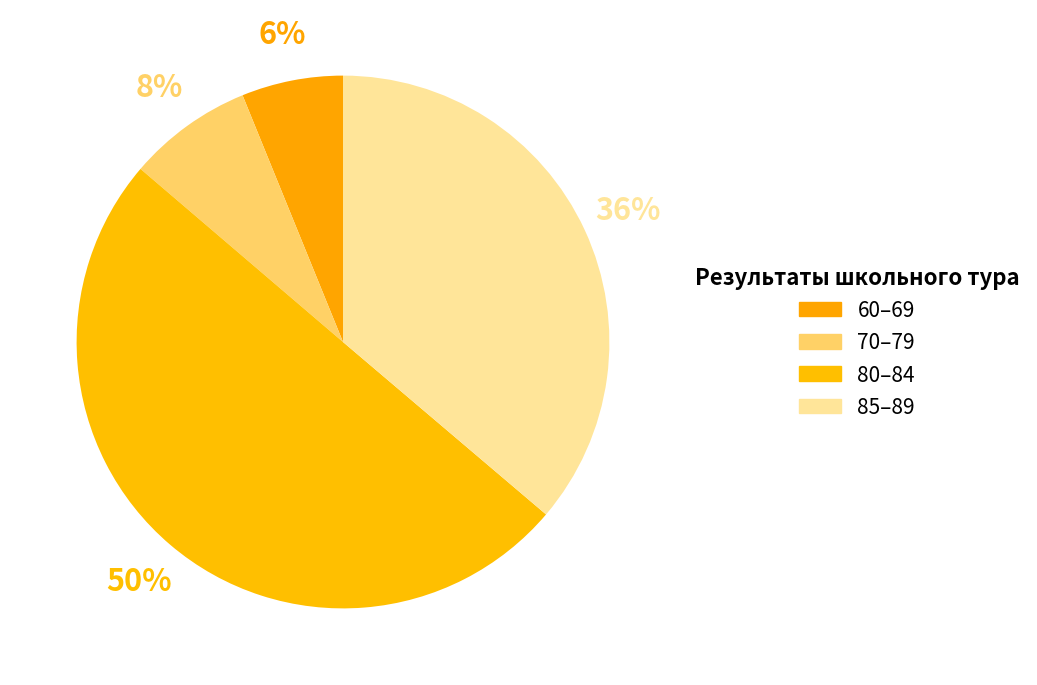

How many segments does this pie chart have?

4